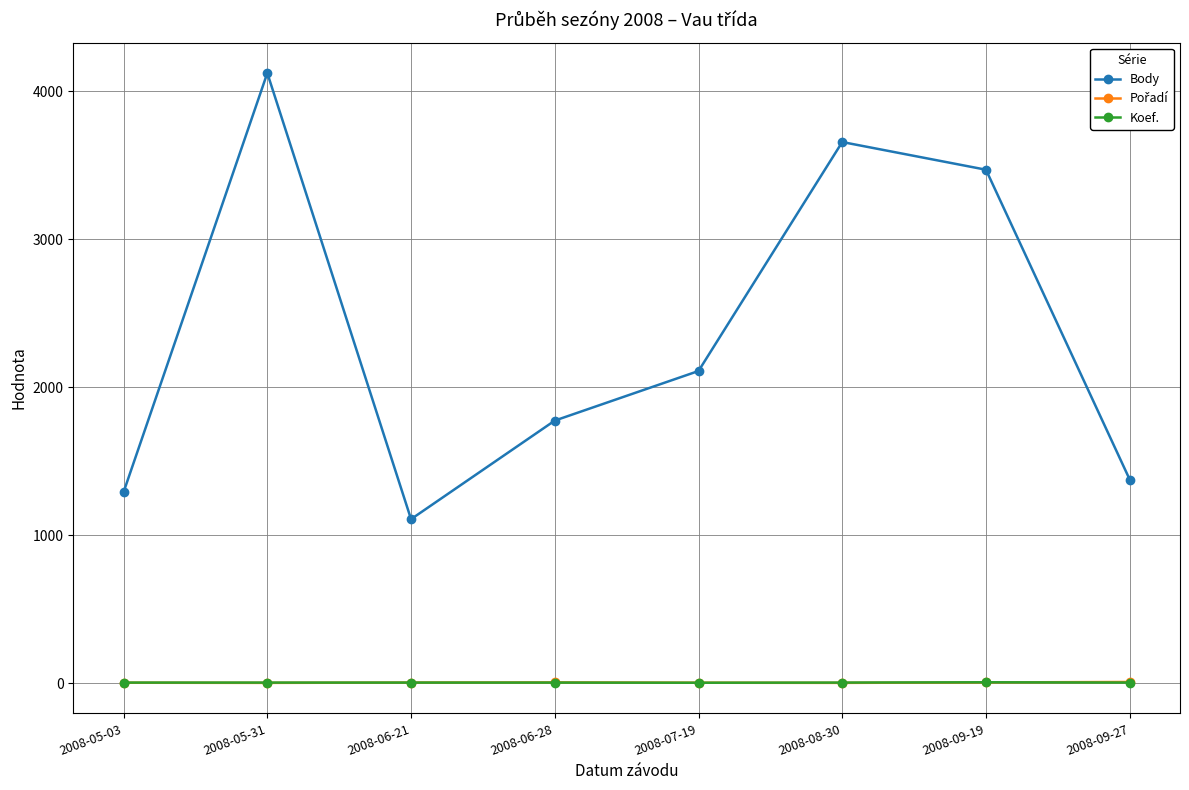

The value of Body at 2008-05-31 is 4122. True or false?

True